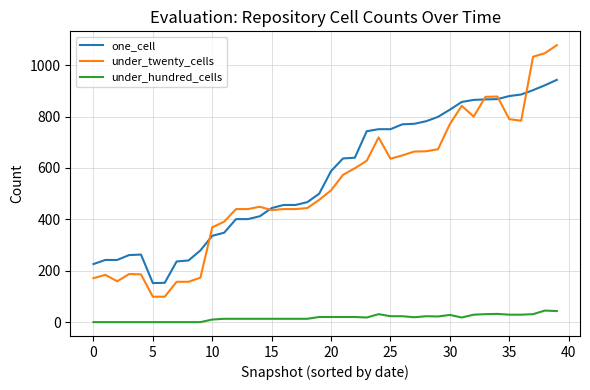

Does the chart have visible grid lines?

Yes